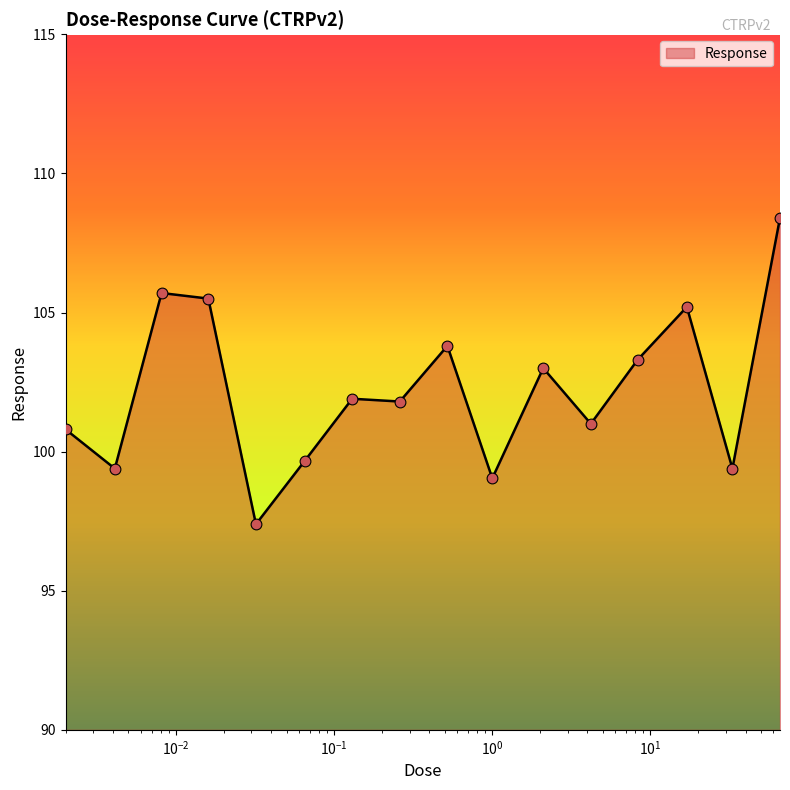

What is the minimum value shown in the chart?

97.4